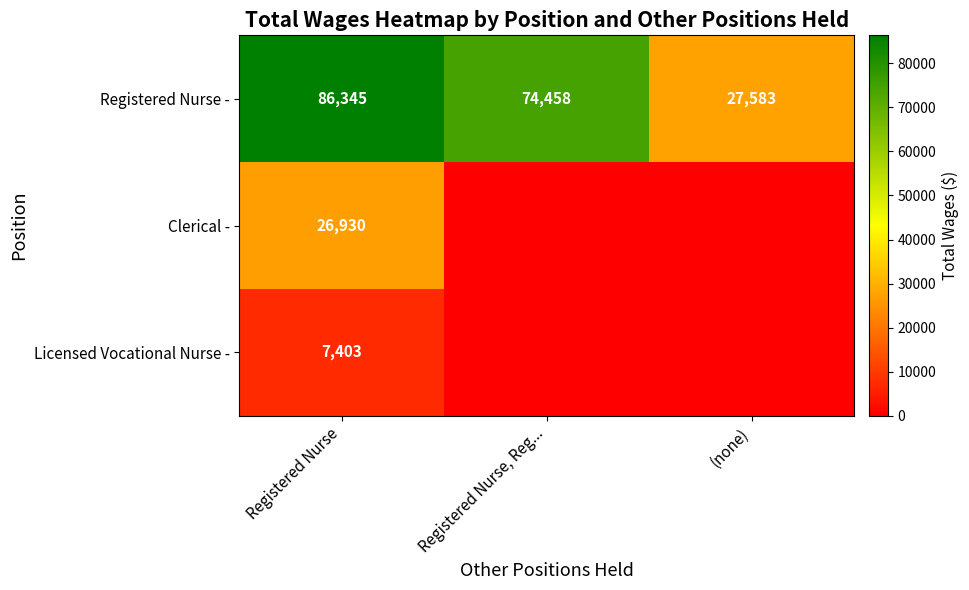

How many data points in Registered Nurse - are less than 74458?

1